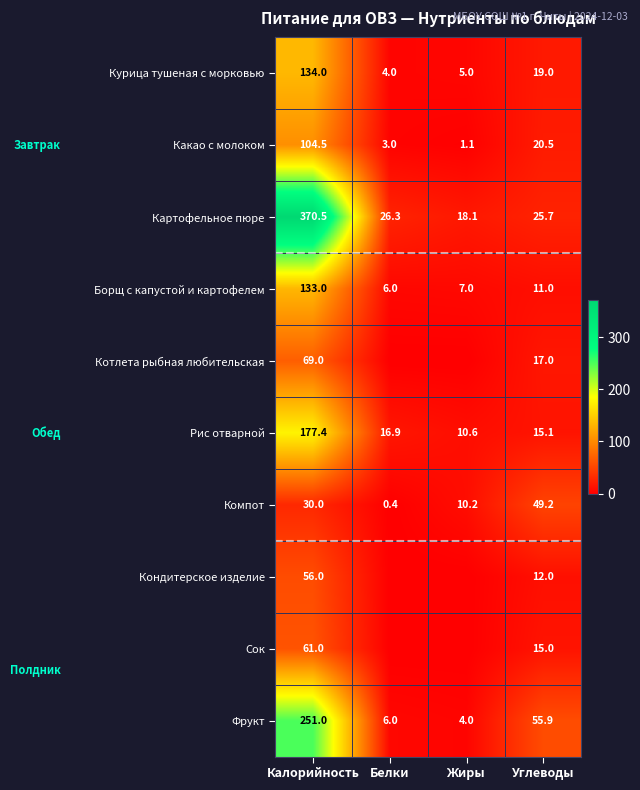

Between Углеводы and Калорийность, which is larger?

Калорийность